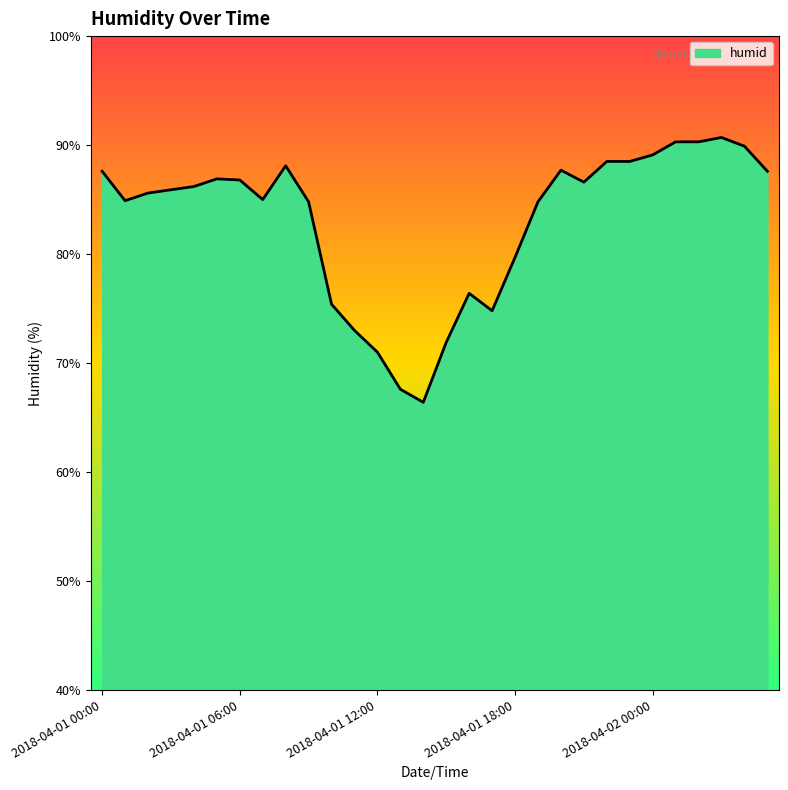

What is the greatest value displayed?

90.7